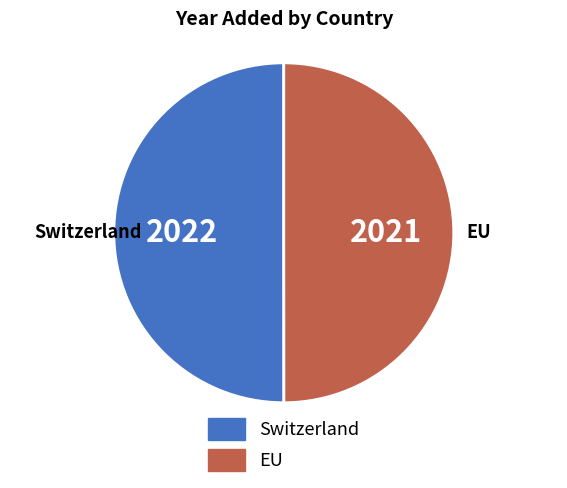

Approximately how many times larger is the value at Switzerland compared to EU?

1.0